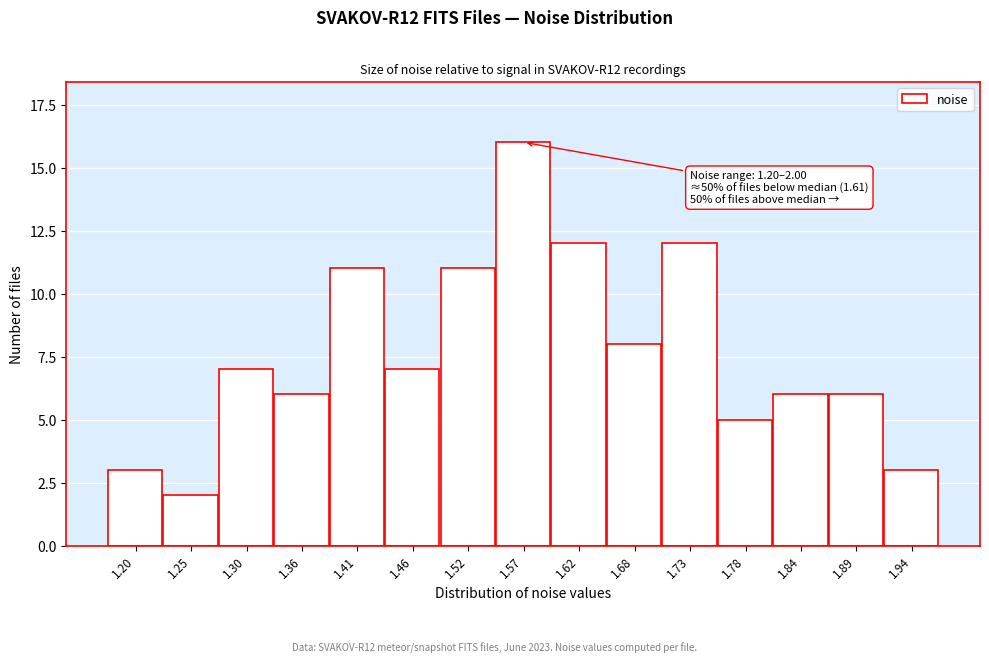

Reading left to right, what are all the values shown in this chart?

3	2	7	6	11	7	11	16	12	8	12	5	6	6	3